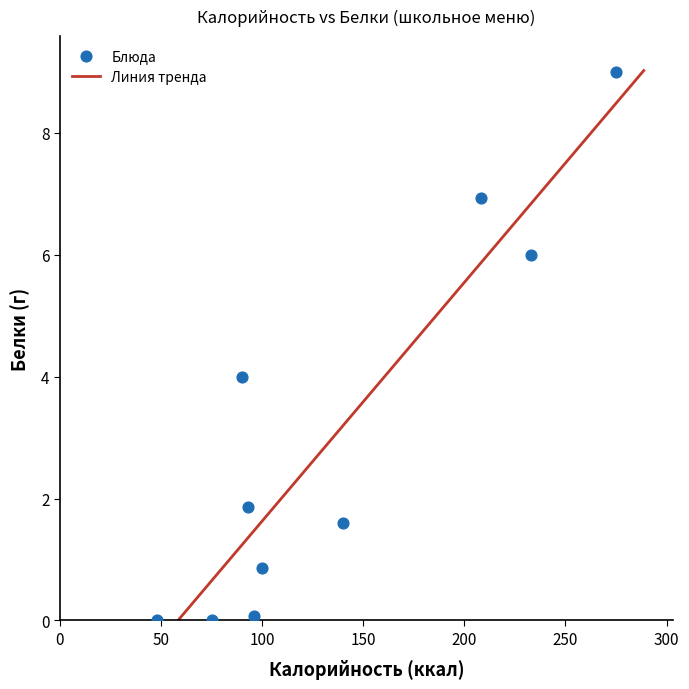

What is the average Y value?

3.0